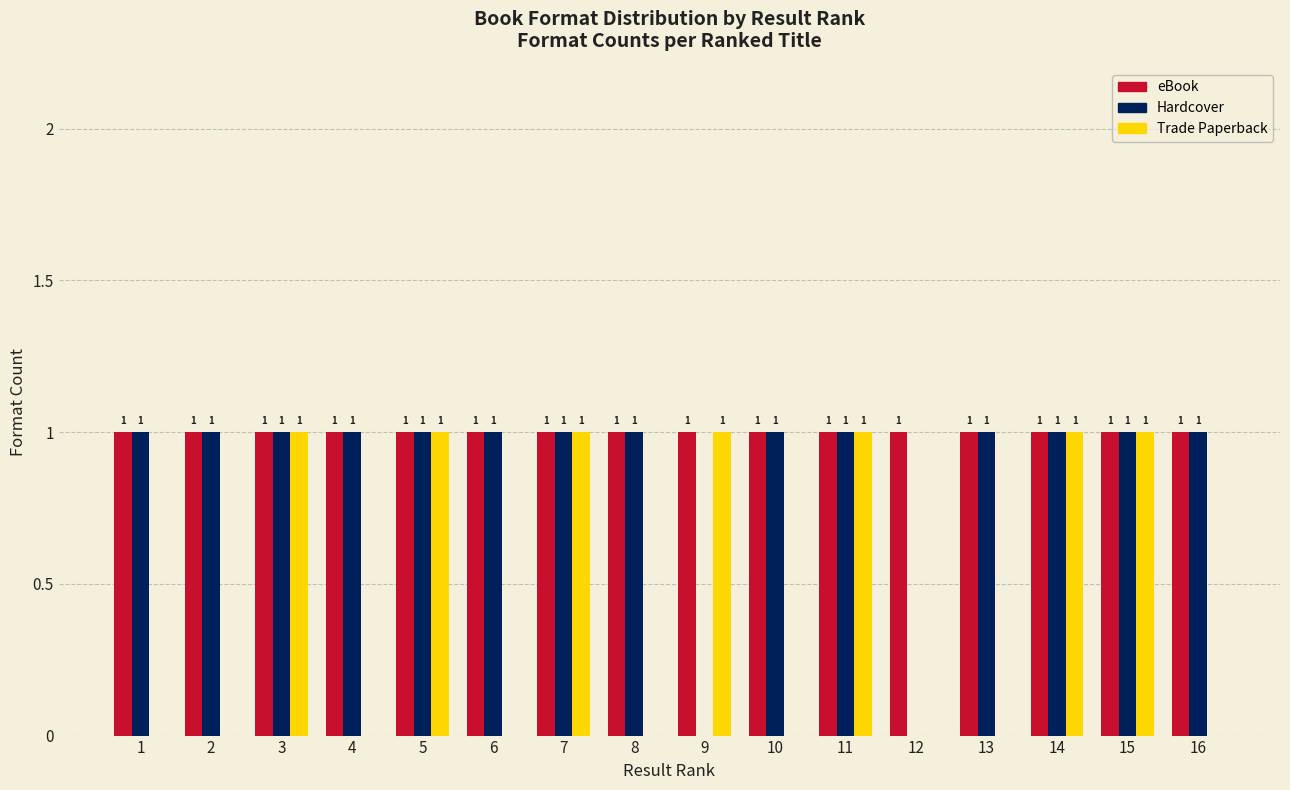

Reading left to right, what are all the values shown in this chart?

eBook: 1=1	2=1	3=1	4=1	5=1	6=1	7=1	8=1	9=1	10=1	11=1	12=1	13=1	14=1	15=1	16=1
Hardcover: 1=1	2=1	3=1	4=1	5=1	6=1	7=1	8=1	9=0	10=1	11=1	12=0	13=1	14=1	15=1	16=1
Trade Paperback: 1=0	2=0	3=1	4=0	5=1	6=0	7=1	8=0	9=1	10=0	11=1	12=0	13=0	14=1	15=1	16=0